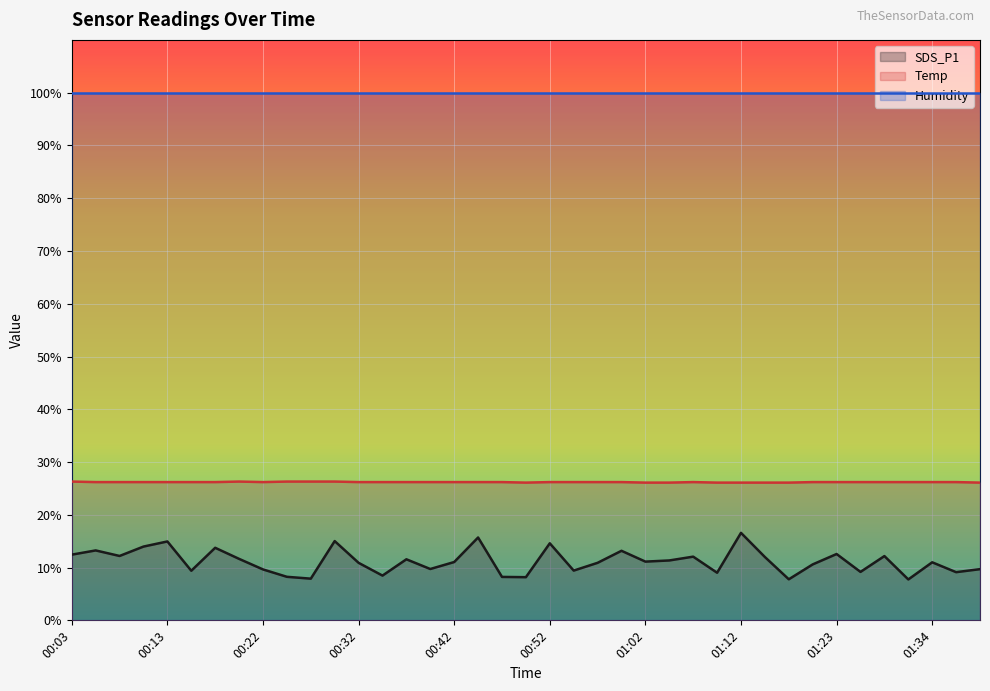

List the series in order of their peak value, highest first.

Humidity, Temp, SDS_P1